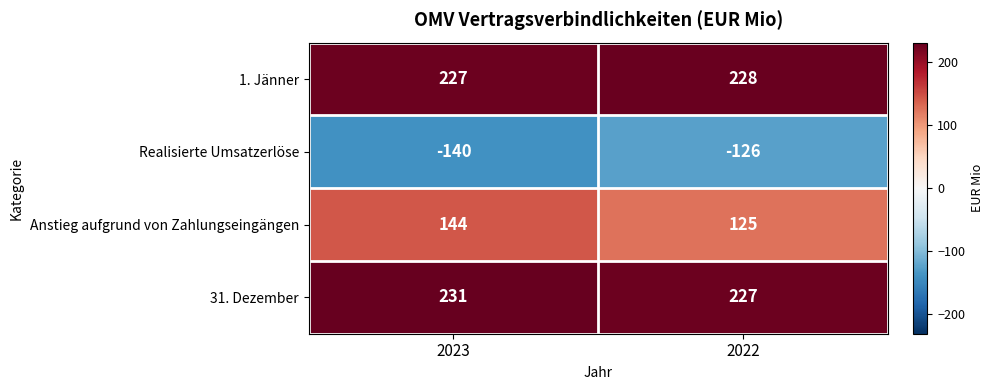

Which series has the largest total across all categories?

31. Dezember